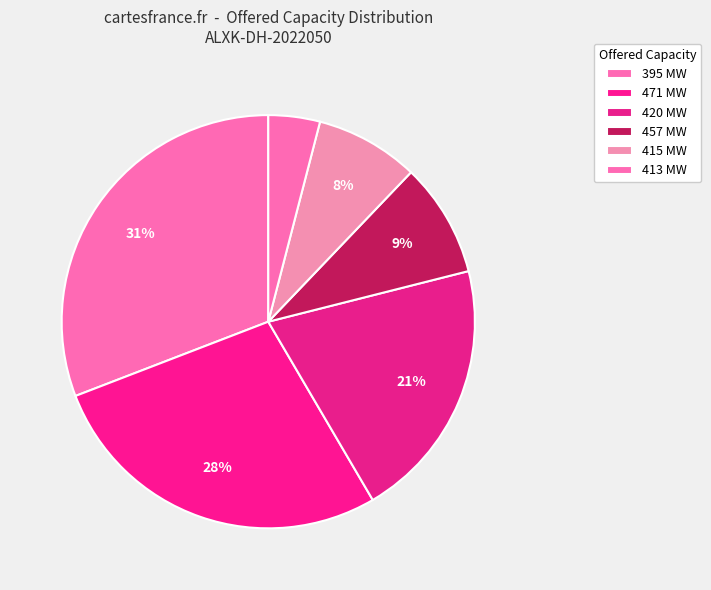

Count the number of slices in the pie.

6